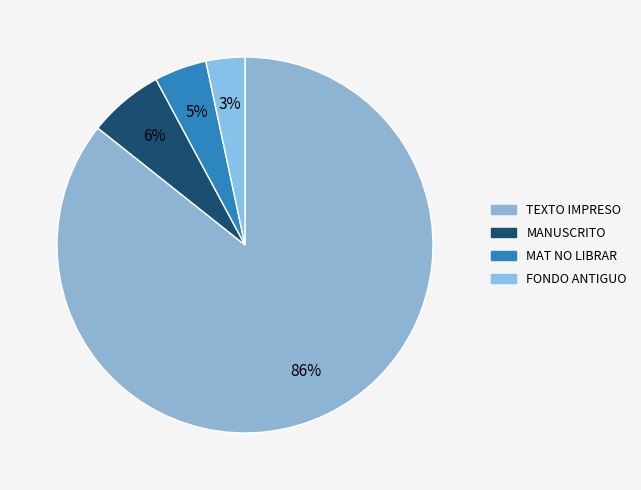

What is the largest slice in the pie chart?

TEXTO IMPRESO